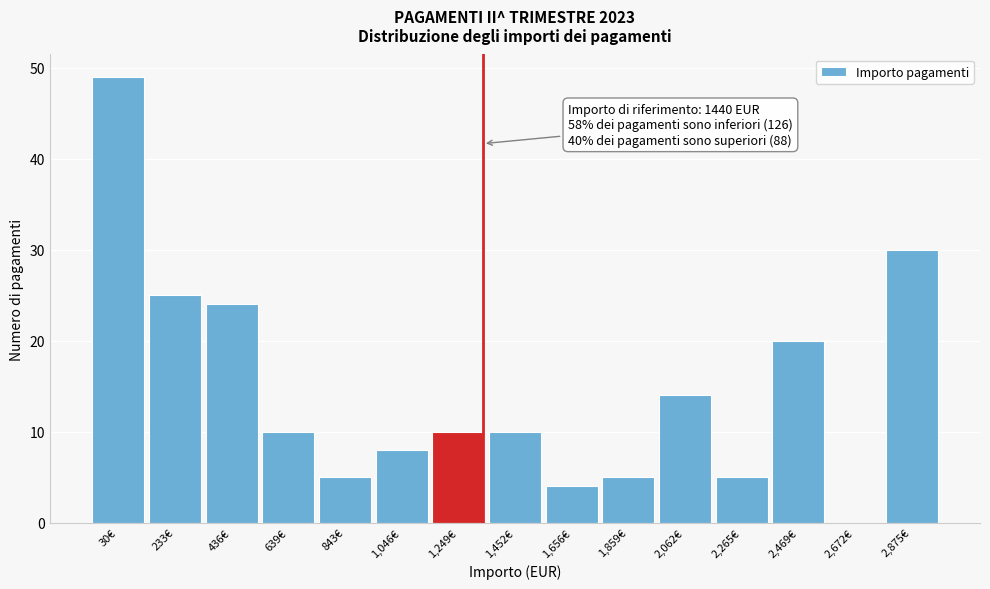

Reading left to right, extract all data points from this chart.

30€=49	233€=25	436€=24	639€=10	843€=5	1,046€=8	1,249€=10	1,452€=10	1,656€=4	1,859€=5	2,062€=14	2,265€=5	2,469€=20	2,672€=0	2,875€=30